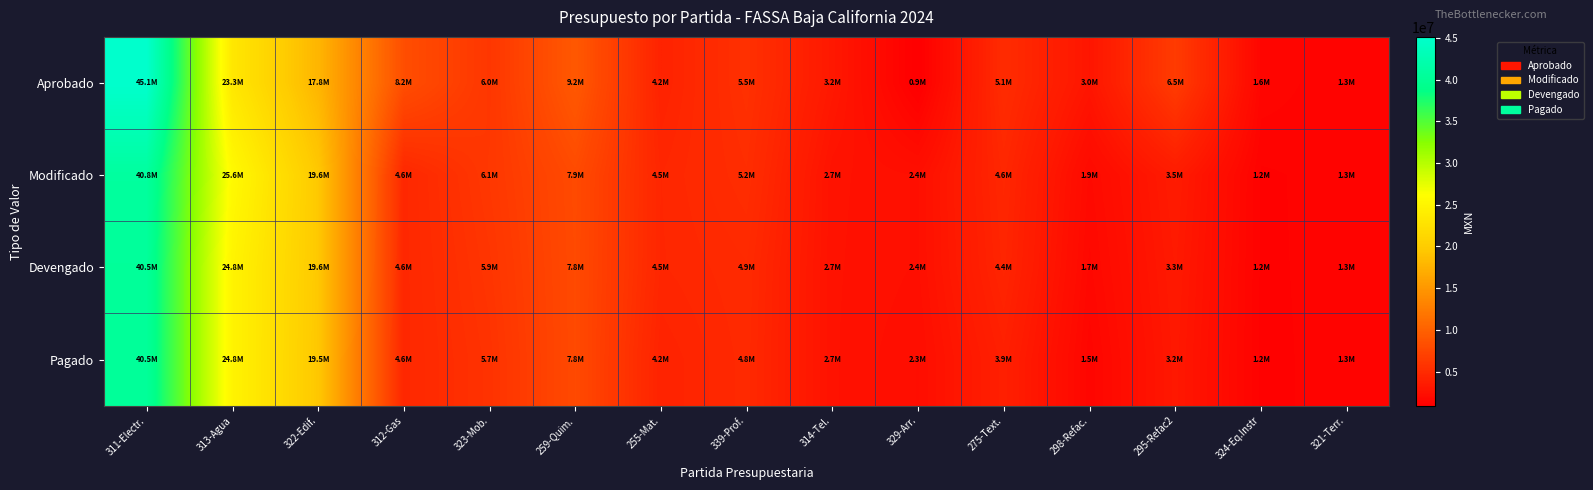

Reading right to left, extract all data points from this chart.

Aprobado: 321-Terr.=1267548.0	324-Eq.Instr=1556919.0	295-Refac2=6465909.0	298-Refac.=2958513.0	275-Text.=5051500.0	329-Arr.=906300.0	314-Tel.=3231600.0	339-Prof.=5493710.0	255-Mat.=4178910.0	259-Quim.=9179565.0	323-Mob.=6036848.0	312-Gas=8196624.0	322-Edif.=17837400.0	313-Agua=23309103.0	311-Electr.=45138818.0
Modificado: 321-Terr.=1332003.2	324-Eq.Instr=1217617.5	295-Refac2=3518389.1	298-Refac.=1902347.4	275-Text.=4579174.9	329-Arr.=2438607.8	314-Tel.=2688429.6	339-Prof.=5199662.0	255-Mat.=4527684.6	259-Quim.=7896654.8	323-Mob.=6114434.8	312-Gas=4643335.8	322-Edif.=19604879.7	313-Agua=25562617.3	311-Electr.=40843457.1
Devengado: 321-Terr.=1331935.2	324-Eq.Instr=1211686.3	295-Refac2=3336243.9	298-Refac.=1721565.2	275-Text.=4414396.6	329-Arr.=2438525.2	314-Tel.=2664119.7	339-Prof.=4855143.9	255-Mat.=4508594.9	259-Quim.=7834652.0	323-Mob.=5862754.7	312-Gas=4628143.1	322-Edif.=19604074.0	313-Agua=24831388.7	311-Electr.=40456245.0
Pagado: 321-Terr.=1331935.2	324-Eq.Instr=1199807.9	295-Refac2=3214381.2	298-Refac.=1493502.6	275-Text.=3935638.6	329-Arr.=2279257.6	314-Tel.=2664119.7	339-Prof.=4787511.9	255-Mat.=4206443.5	259-Quim.=7834652.0	323-Mob.=5651521.8	312-Gas=4628143.1	322-Edif.=19478627.8	313-Agua=24831388.7	311-Electr.=40456245.0